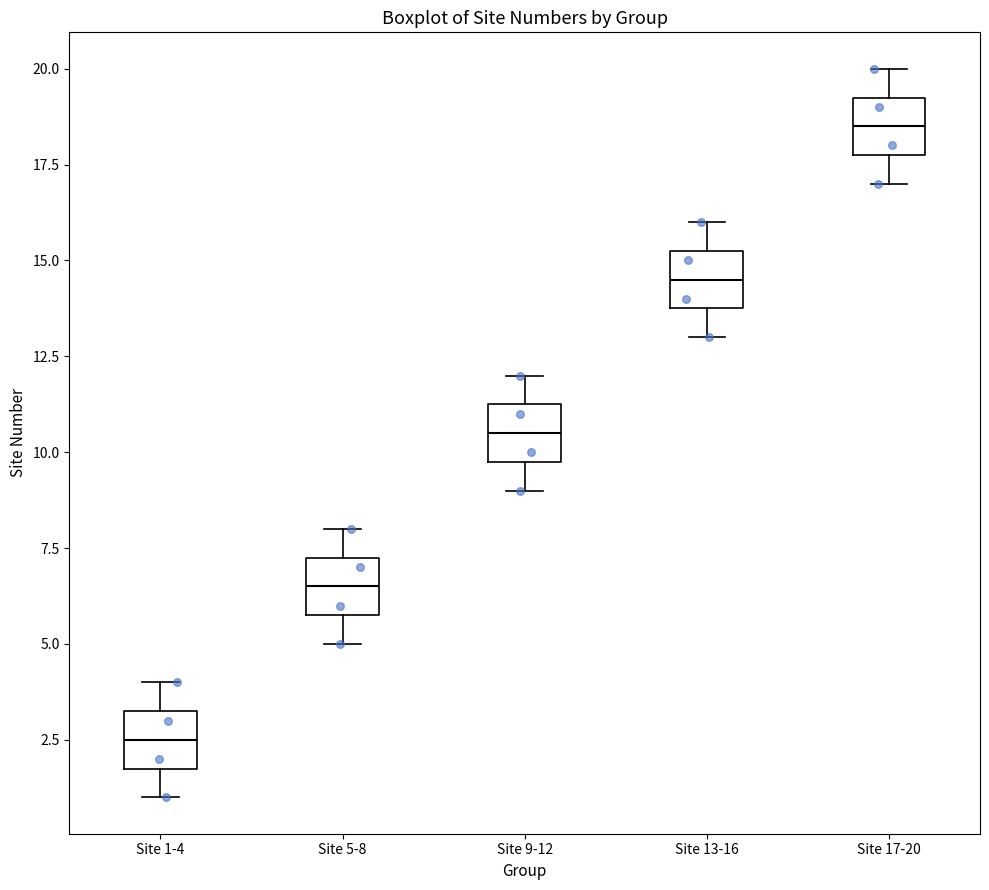

Reading left to right, read every box against the y-axis: the position of its median line, the range the box covers, and the ends of its whiskers. The values are not printed on the chart, so give them approximately, as read against the axis.

Site 1-4: median 2.5, box 2.0 to 3.5, whiskers 1.0 to 4.0
Site 5-8: median 6.5, box 6.0 to 7.5, whiskers 5.0 to 8.0
Site 9-12: median 10.5, box 10.0 to 11.5, whiskers 9.0 to 12.0
Site 13-16: median 14.5, box 14.0 to 15.5, whiskers 13.0 to 16.0
Site 17-20: median 18.5, box 18.0 to 19.5, whiskers 17.0 to 20.0